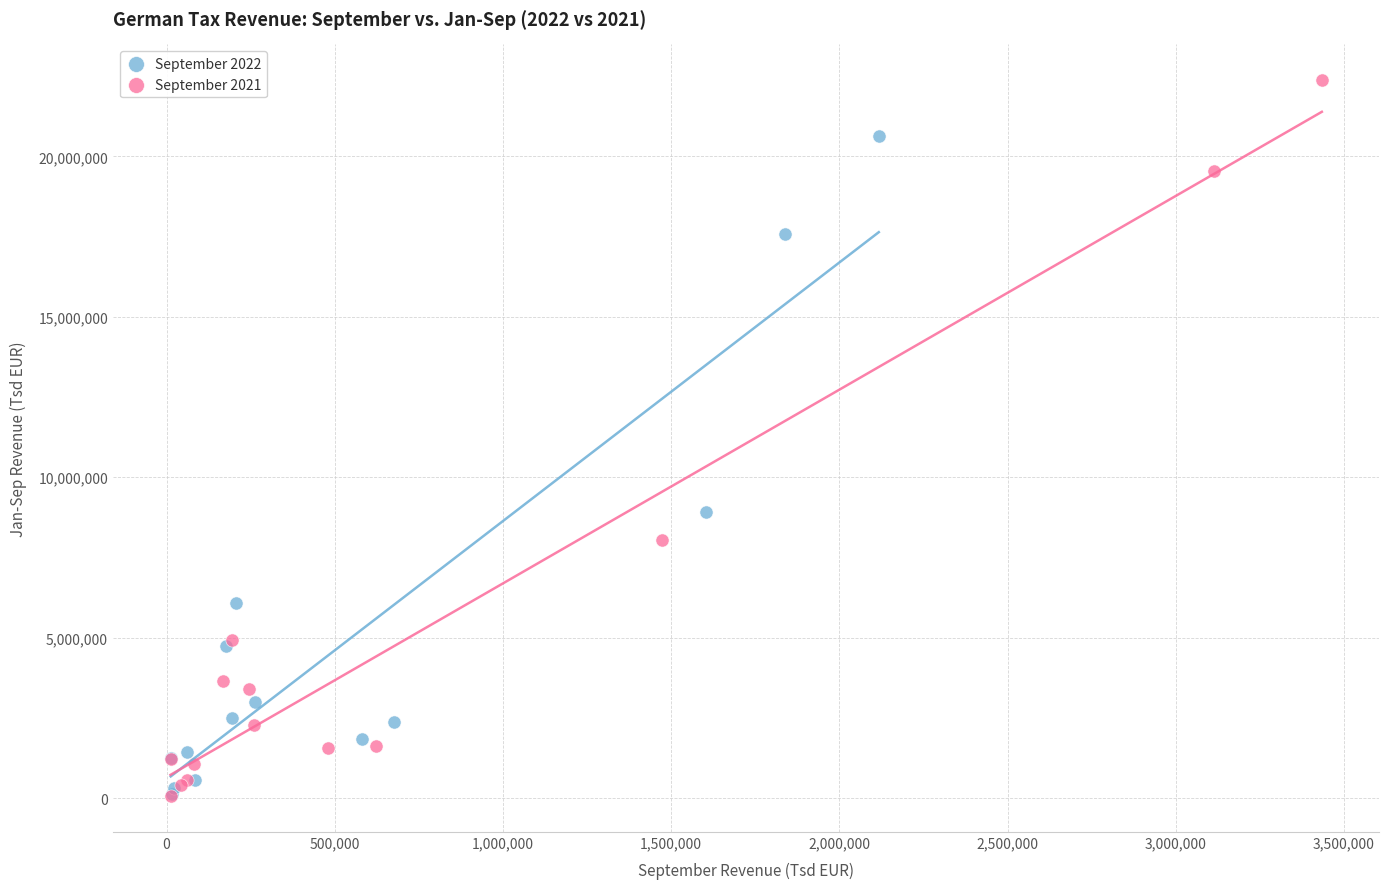

Which series has the widest spread of Y values?

September 2021